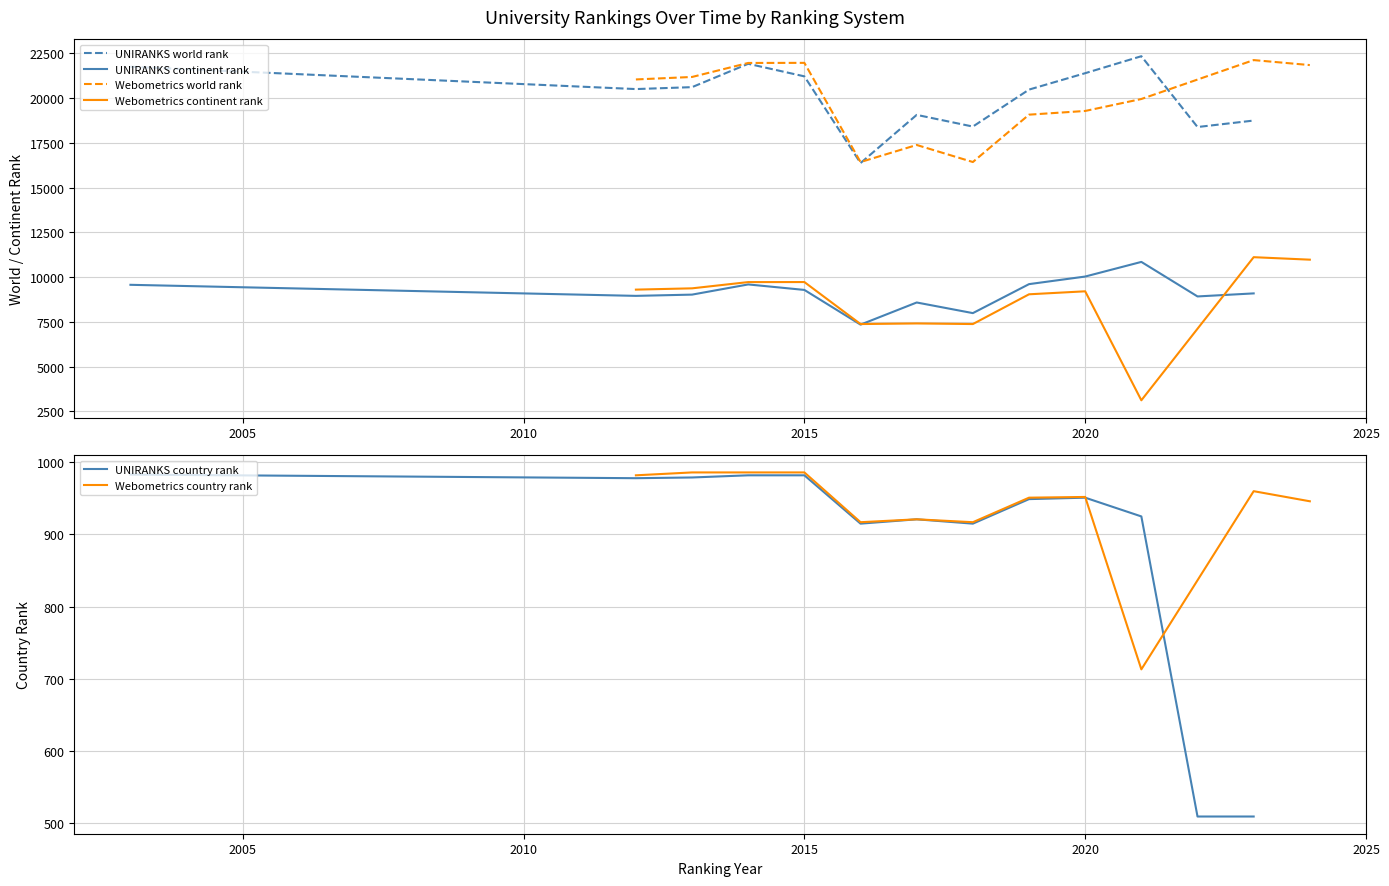

In continent rank, how many points are higher than both neighbors (excluding endpoints)?

7